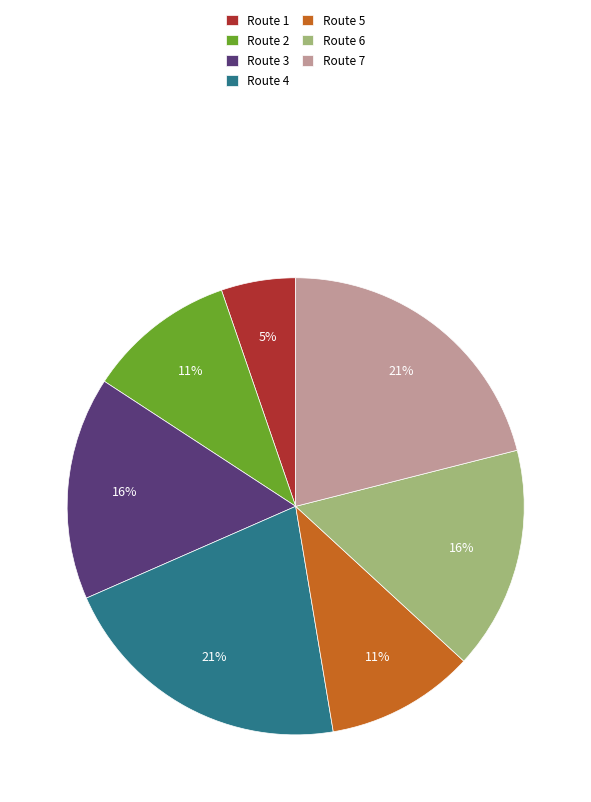

How many slices are in this pie chart?

7